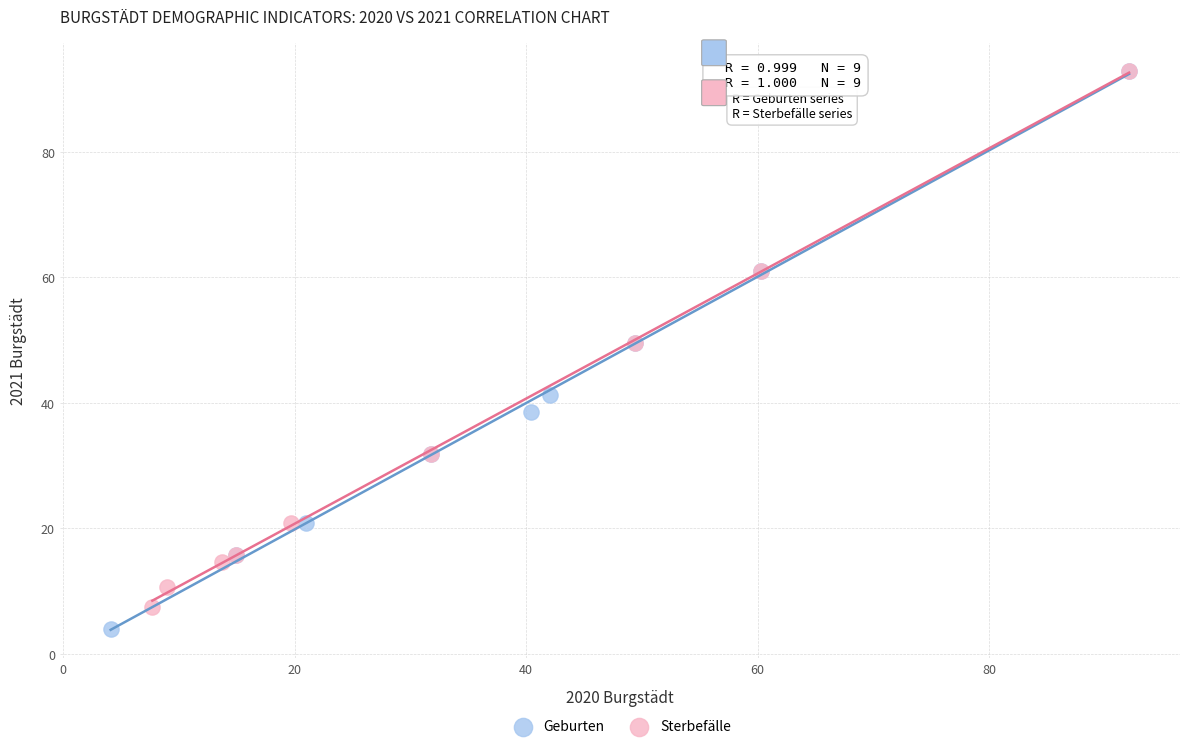

What are all the series names shown in the legend?

Geburten, Sterbefälle